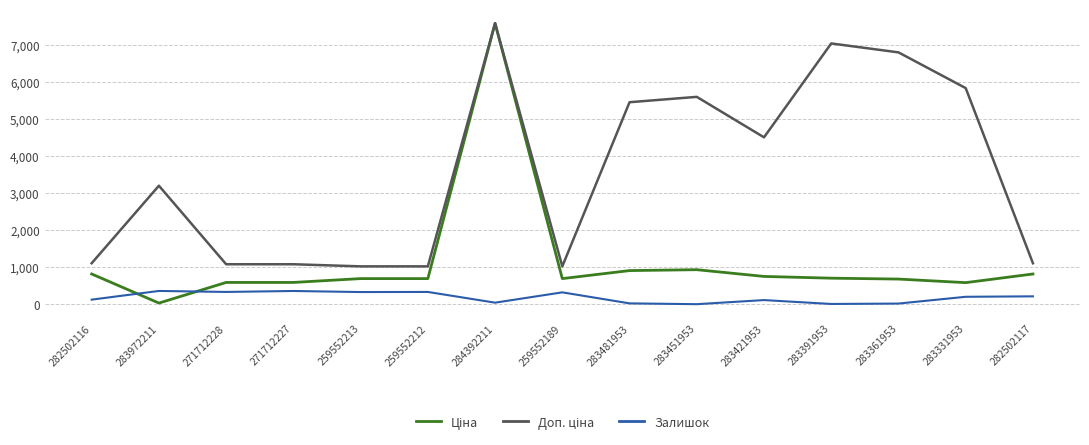

Is this an area chart (filled region under the line)?

No